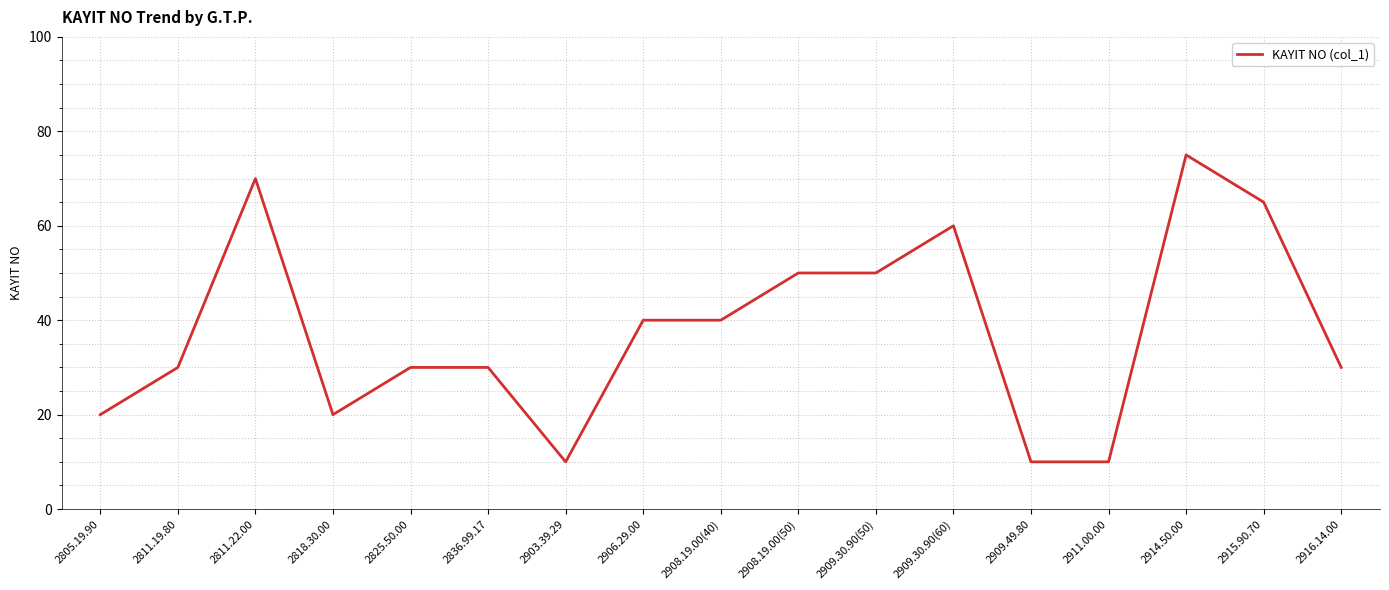

What is the difference between the values at 2818.30.00 and 2906.29.00?

20